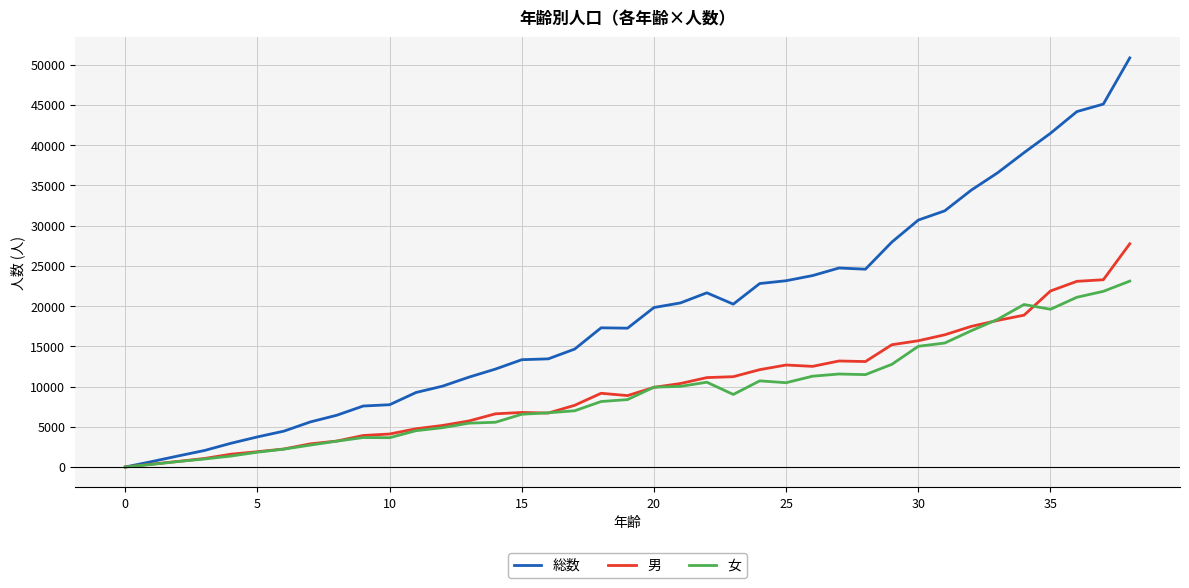

Which series has the largest range (max minus min)?

総数